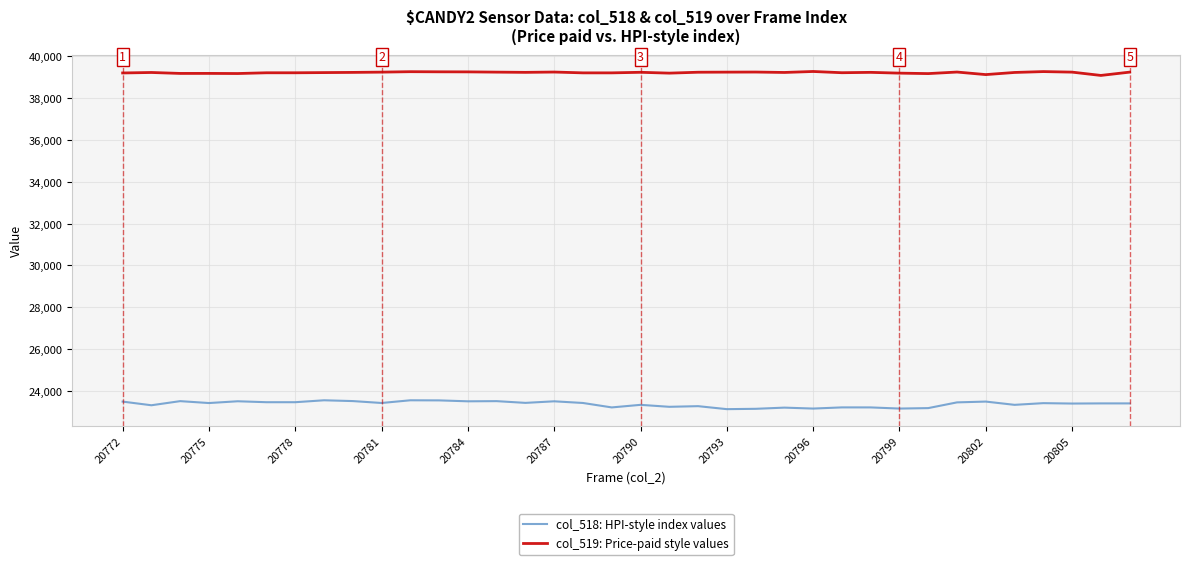

True or false: col_519: Price-paid style values and col_518: HPI-style index values intersect in this chart.

False